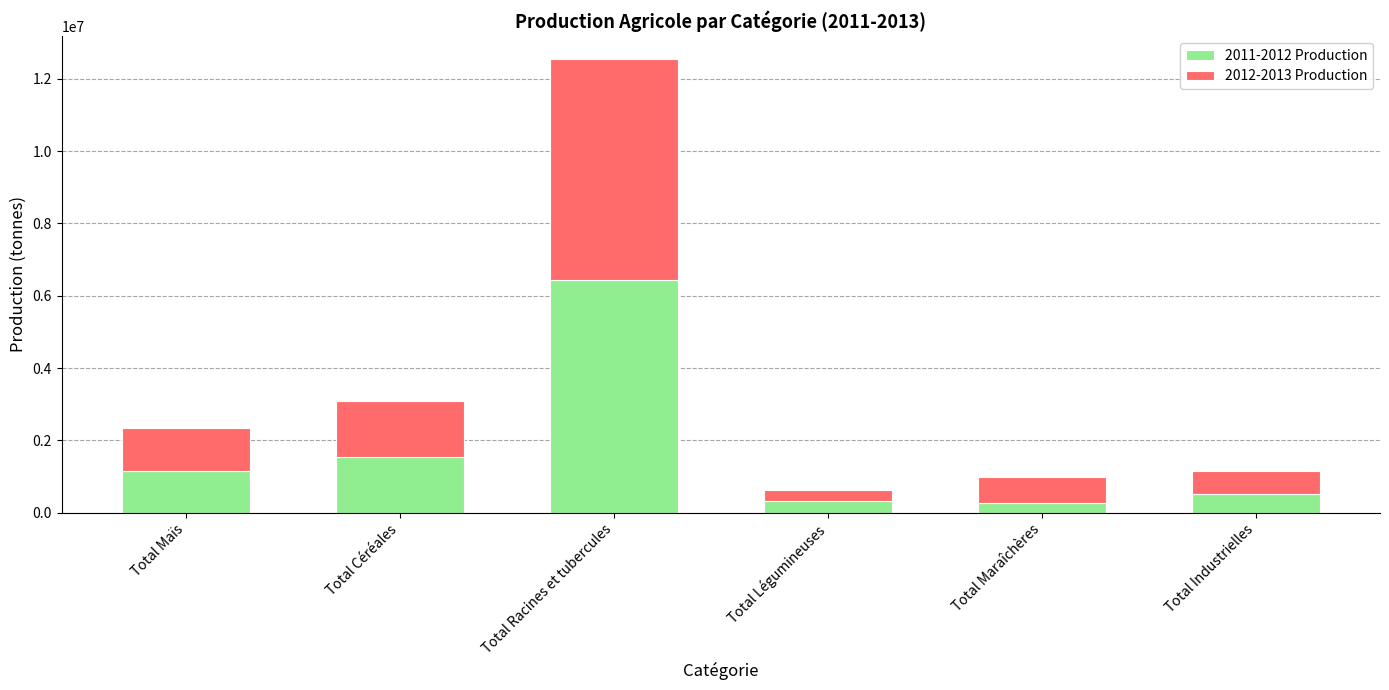

What is the maximum value for 2011-2012 Production?

6431673.0